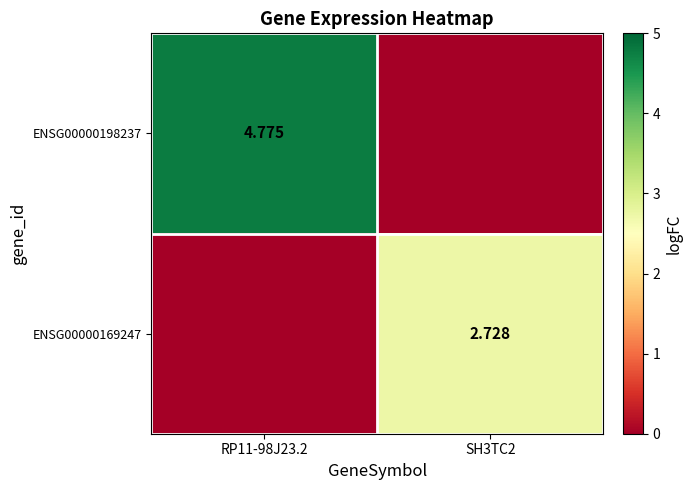

Count the ENSG00000169247 values in the range 0 to 2.

1